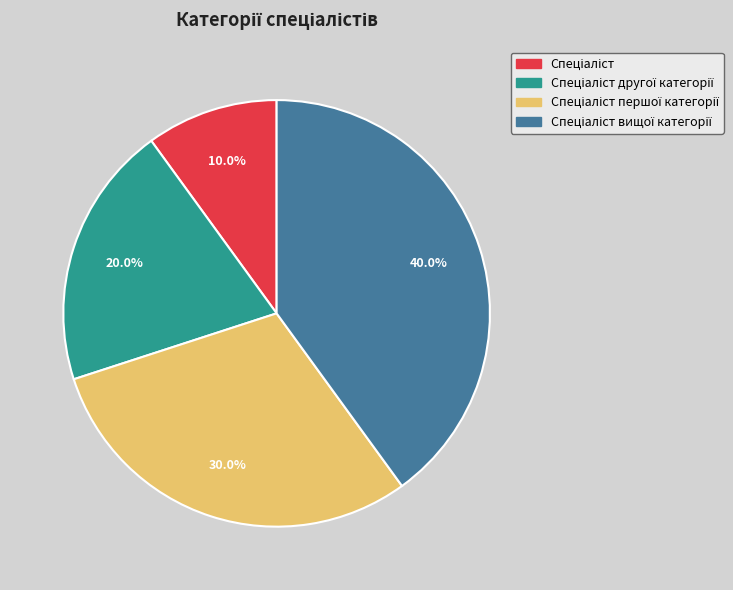

Is there a majority slice in this chart?

No